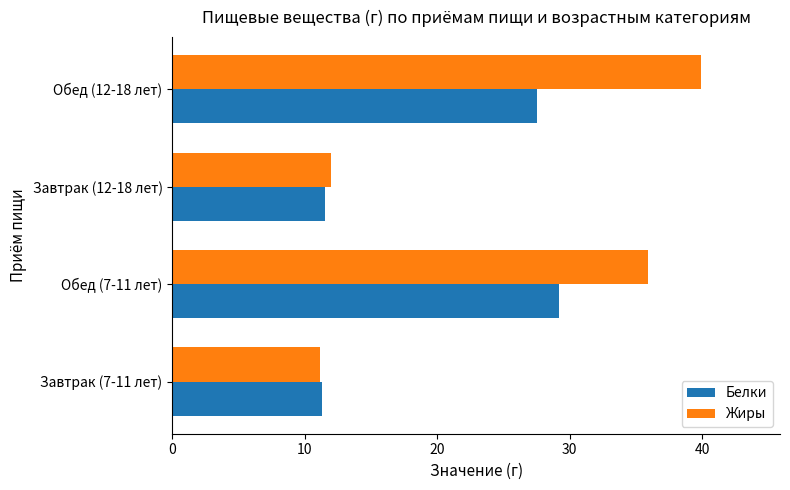

How many distinct data groups are displayed?

2